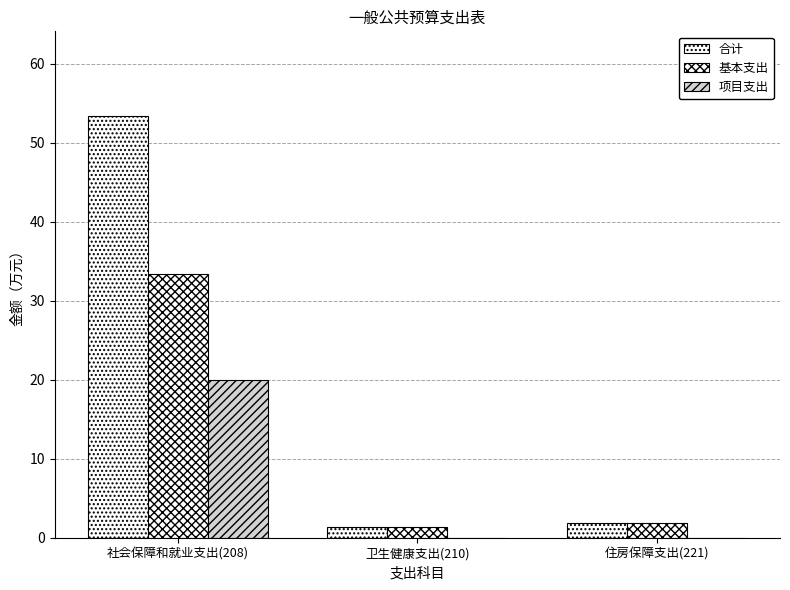

How many groups of bars are there?

3